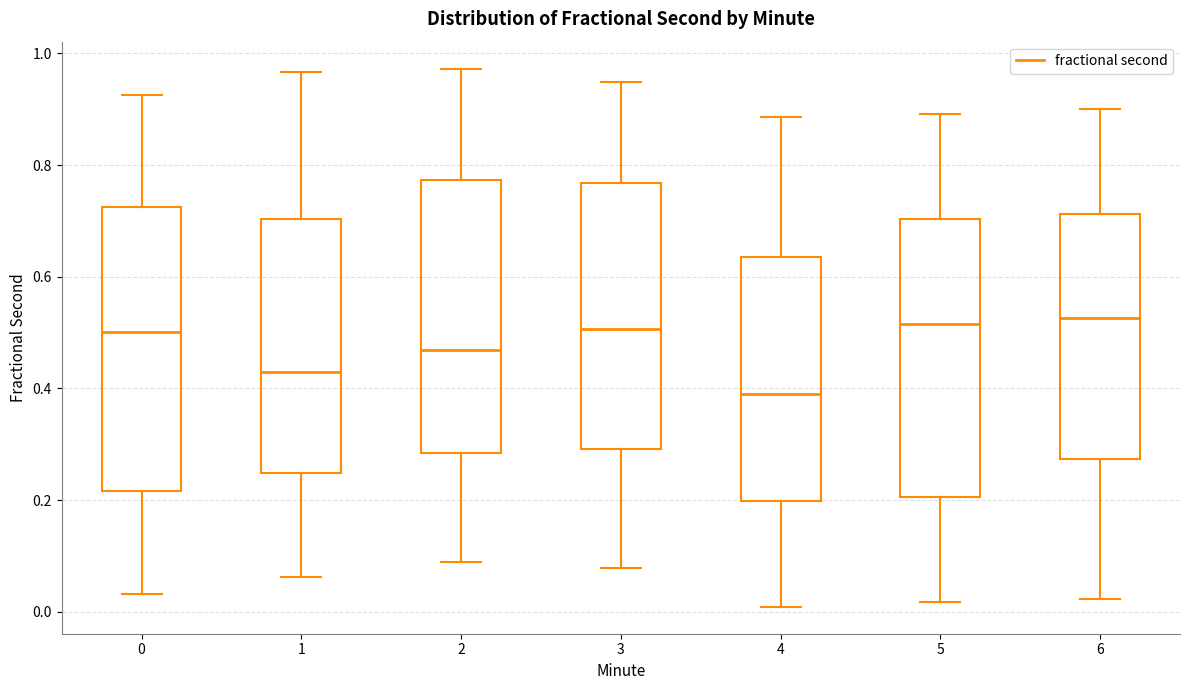

Reading left to right, read every box against the y-axis: the position of its median line, the range the box covers, and the ends of its whiskers. The values are not printed on the chart, so give them approximately, as read against the axis.

0: median 0.50, box 0.22 to 0.72, whiskers 0.04 to 0.92
1: median 0.42, box 0.24 to 0.70, whiskers 0.06 to 0.96
2: median 0.46, box 0.28 to 0.78, whiskers 0.08 to 0.98
3: median 0.50, box 0.30 to 0.76, whiskers 0.08 to 0.94
4: median 0.38, box 0.20 to 0.64, whiskers 0.00 to 0.88
5: median 0.52, box 0.20 to 0.70, whiskers 0.02 to 0.90
6: median 0.52, box 0.28 to 0.72, whiskers 0.02 to 0.90